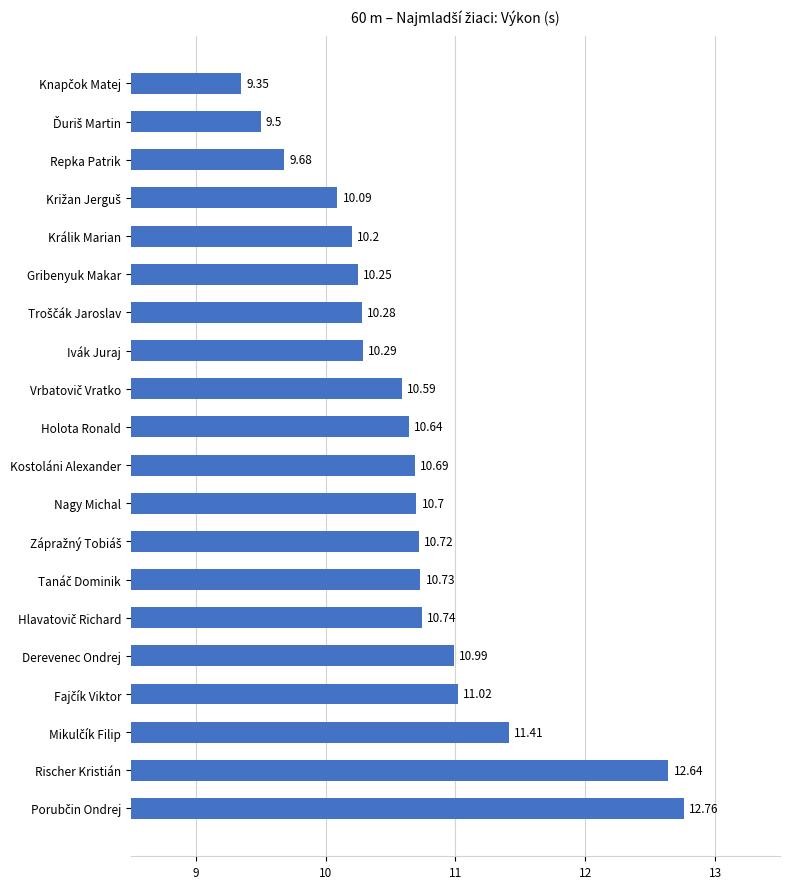

What is the difference between the maximum and minimum values?

3.4